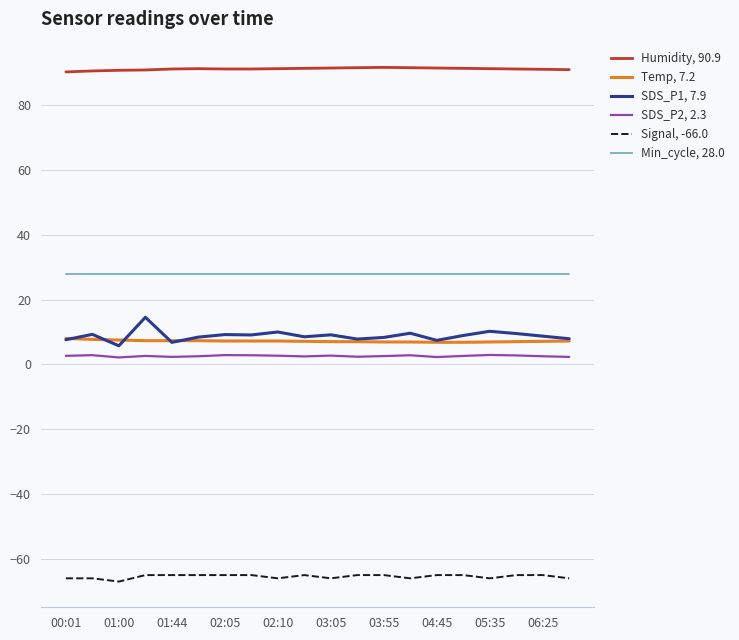

What is the minimum value shown in the chart?

-67.0